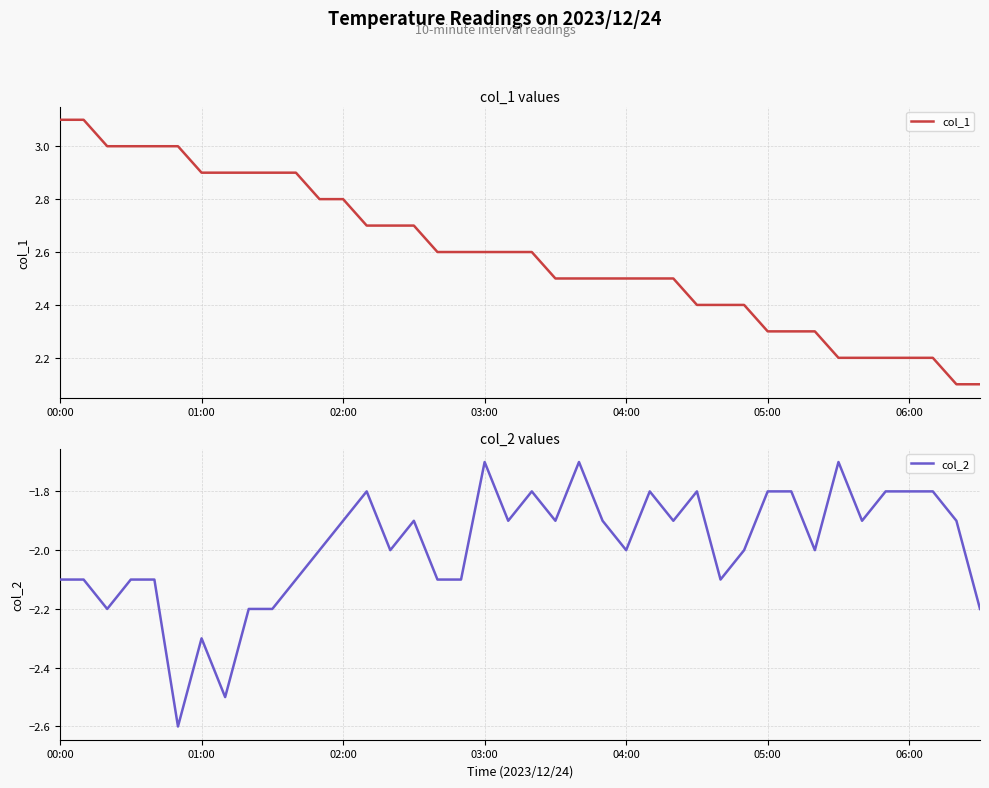

What is the highest value of the col_1 series?

3.1